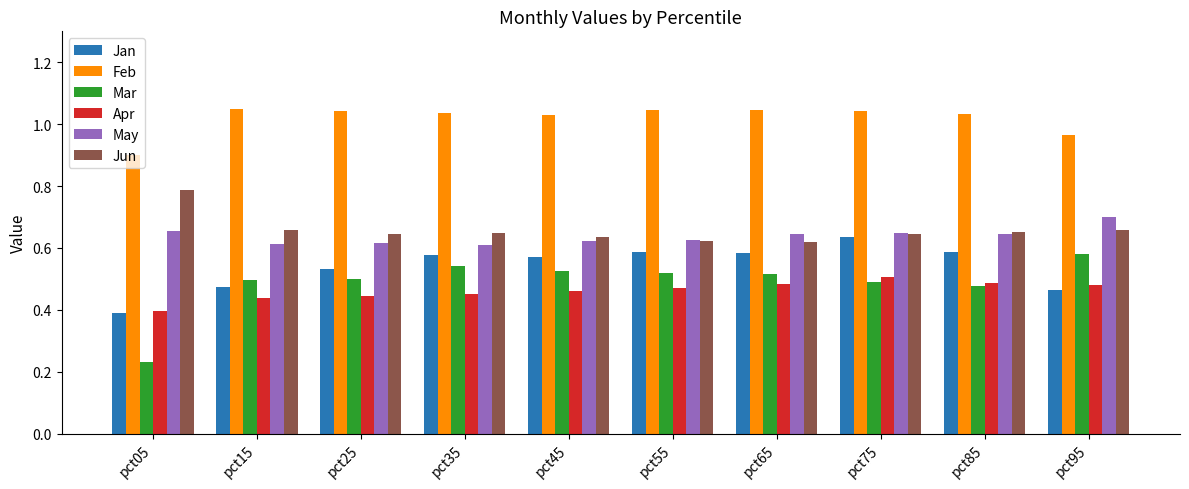

Where is Feb nearest to the value 0?

pct05